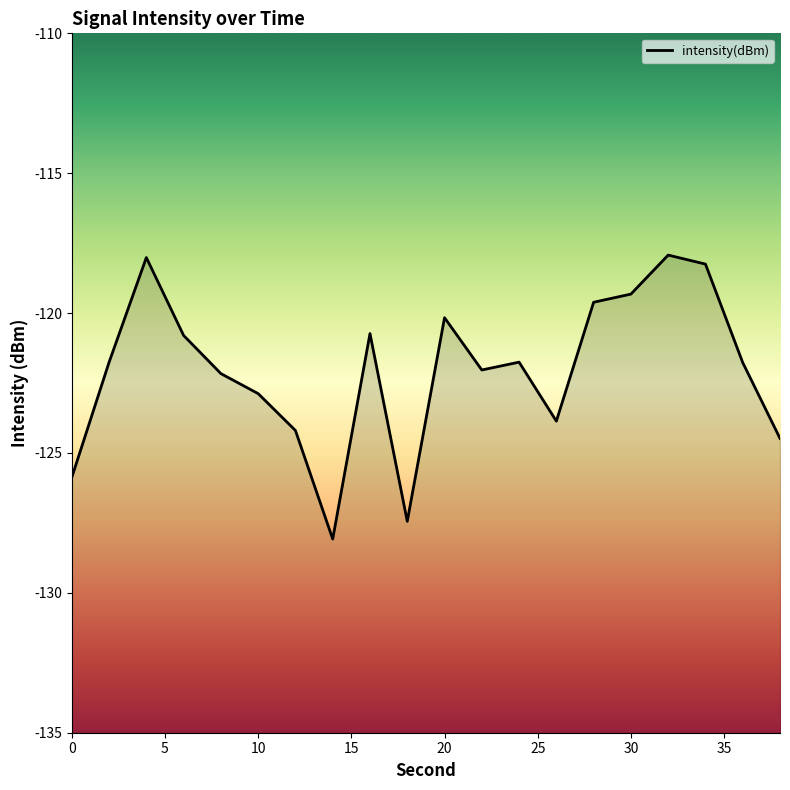

True or false: the data shows -54.5 at 0.

False